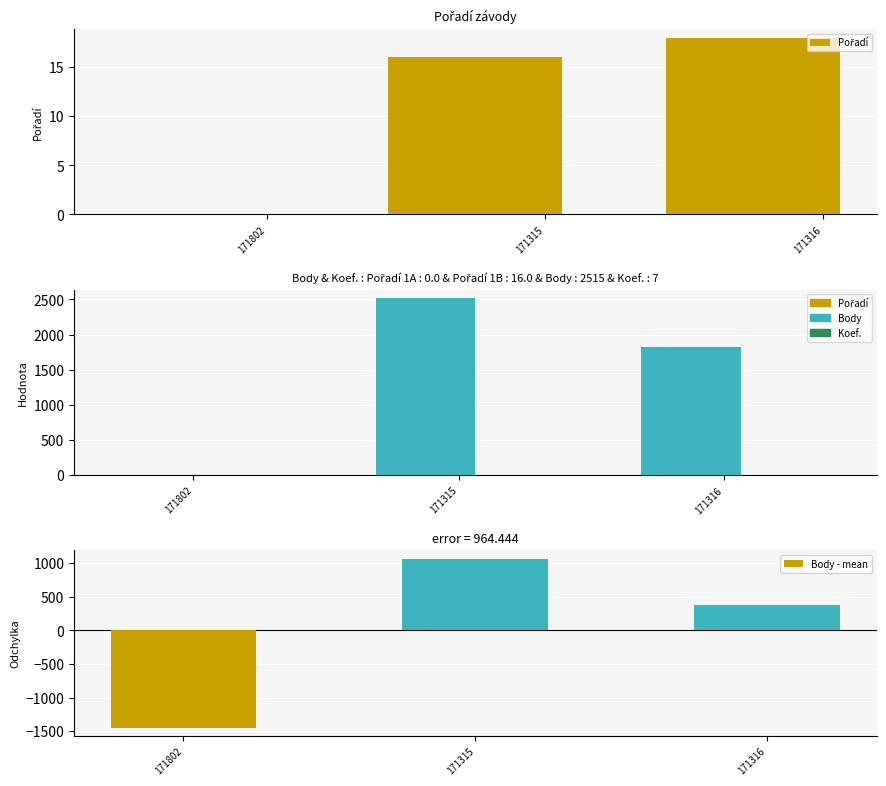

List the labels in order of Pořadí value, smallest first.

171802, 171315, 171316